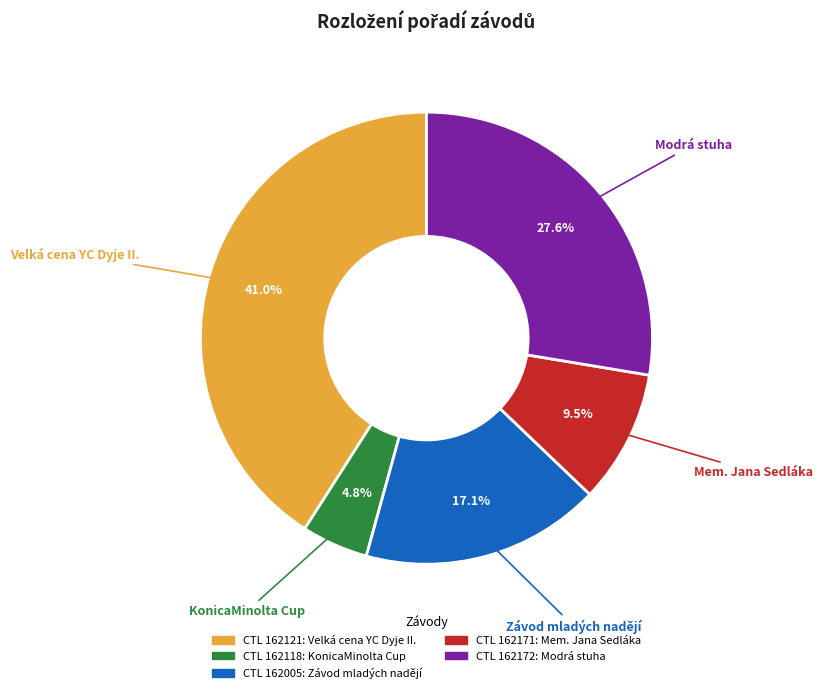

Does any single category account for the majority?

No